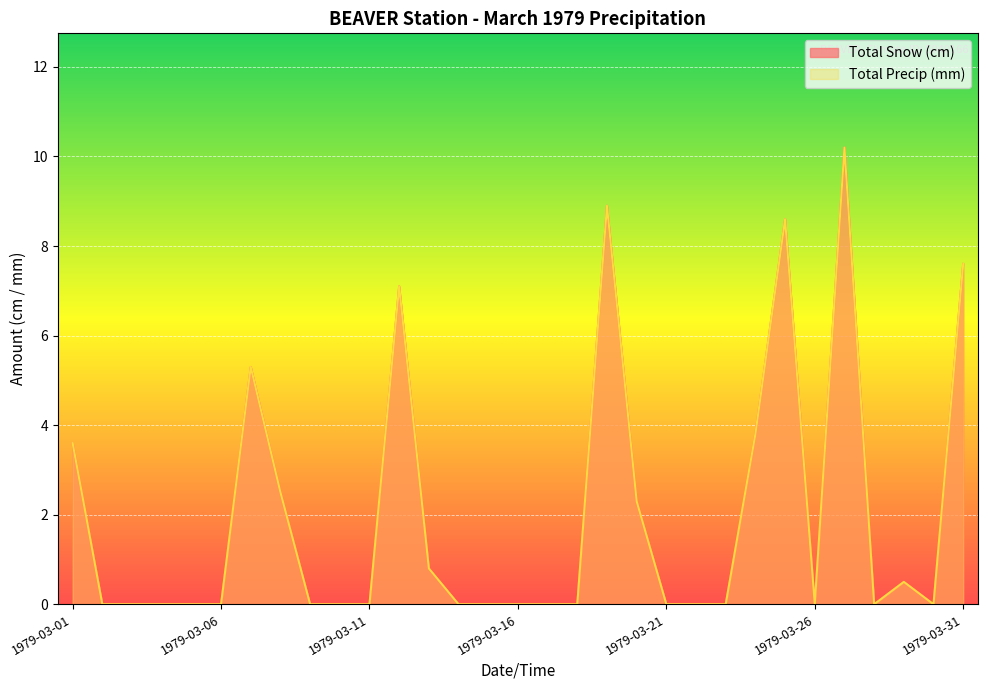

What is the average value of the Total Snow (cm) series?

2.0